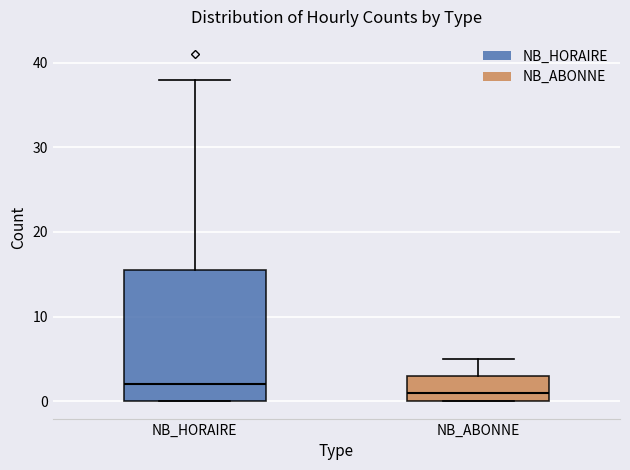

Comparing the boxes themselves (not the whiskers), which one is the tallest?

NB_HORAIRE